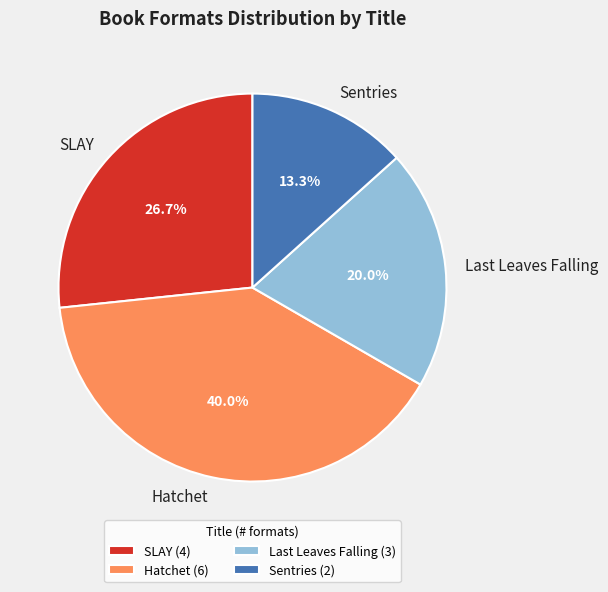

How many segments does this pie chart have?

4